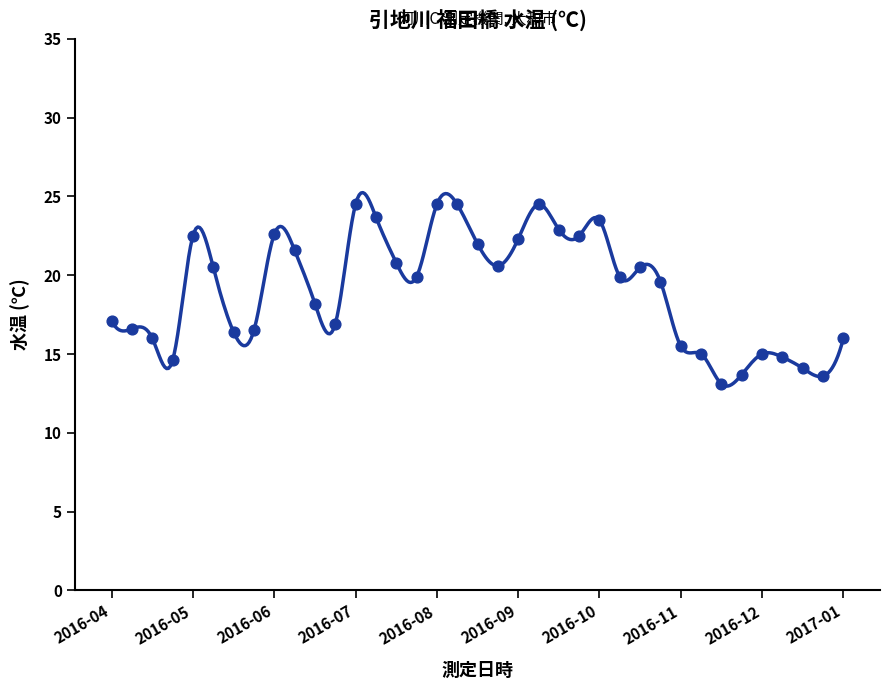

What is the change in value from 2016-08 23:30 to 2016-09 05:20?

+0.5